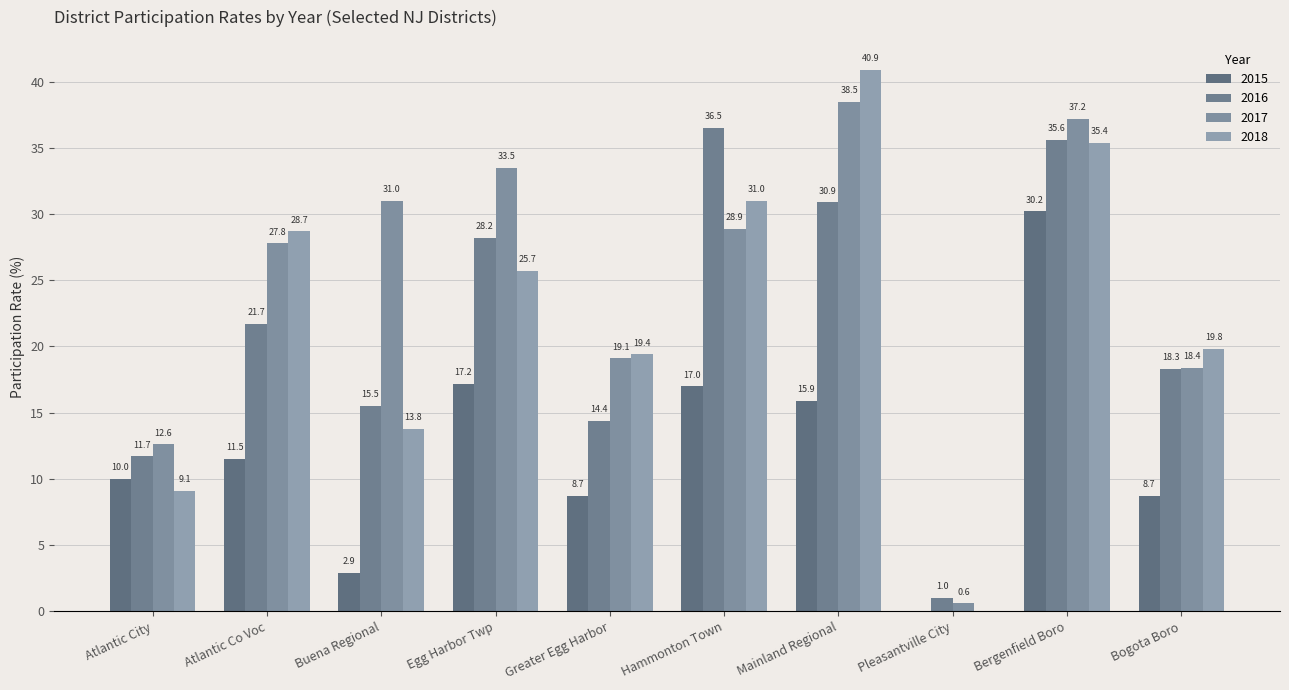

The 2017 series shows 10.0 at Bogota Boro. True or false?

False